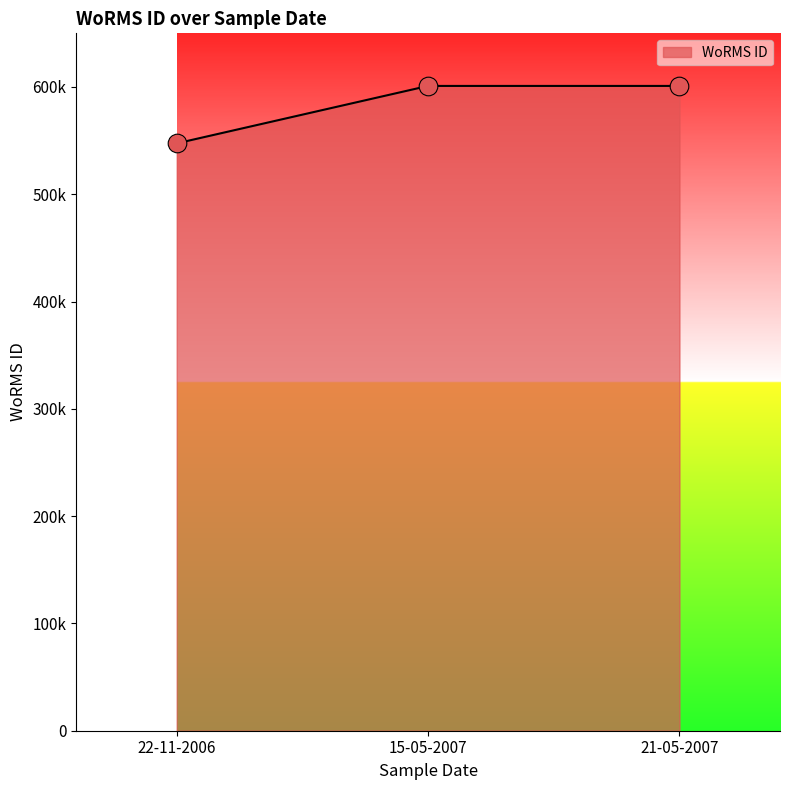

What is the ratio of the value at 15-05-2007 to the value at 22-11-2006?

1.1